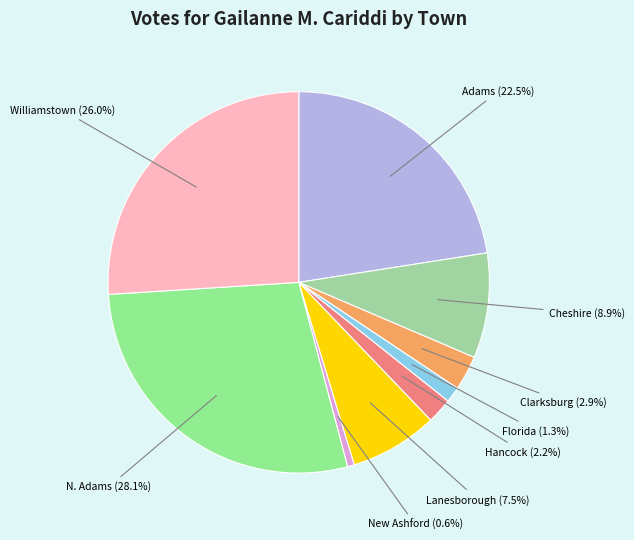

Rank the categories by value from lowest to highest.

New Ashford, Florida, Hancock, Clarksburg, Lanesborough, Cheshire, Adams, Williamstown, N. Adams